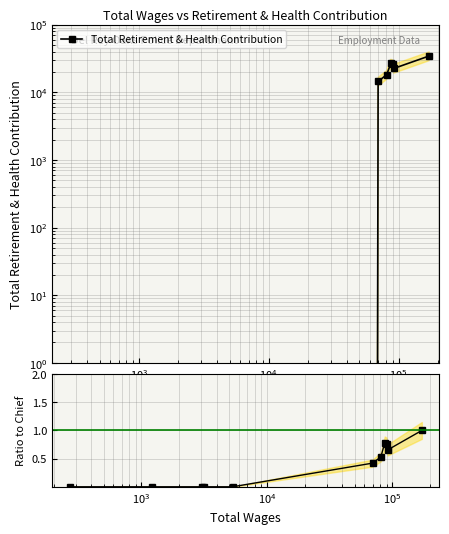

True or false: Total Retirement & Health Contribution has more than 1 points higher than both neighbors.

False